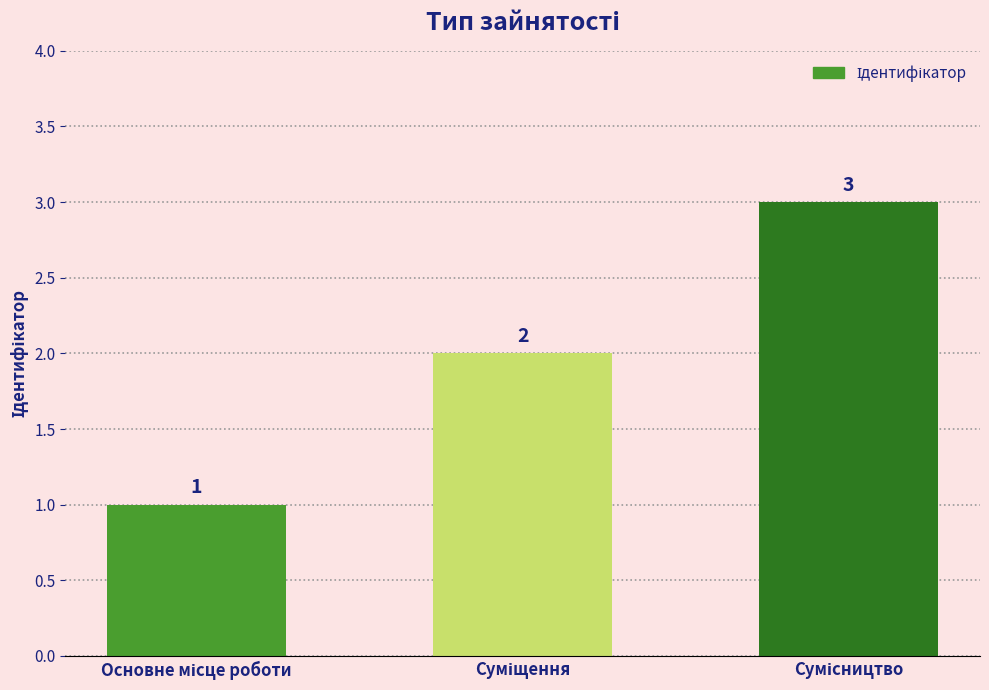

What is the difference between the maximum and minimum values?

2